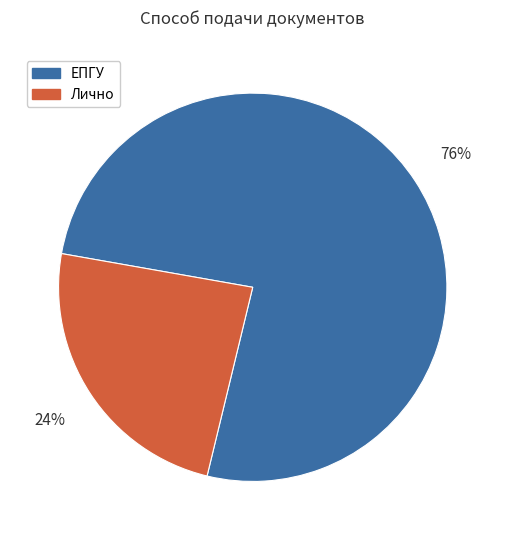

Count the number of slices in the pie.

2